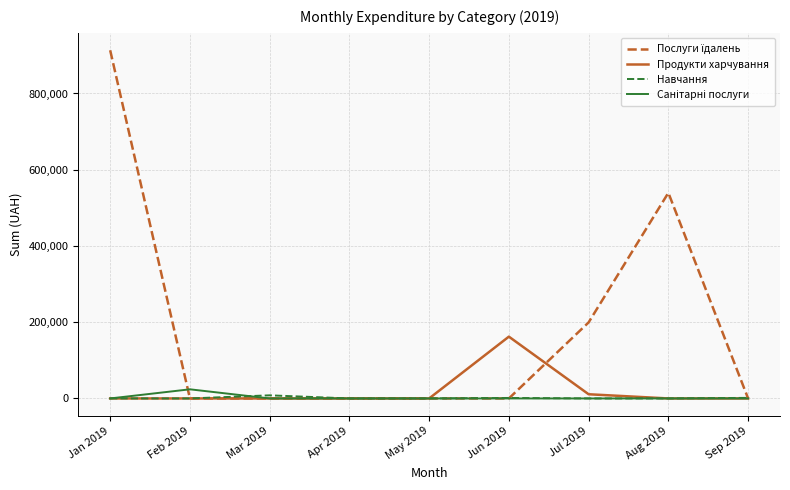

Does the chart display data point markers on the line(s)?

No